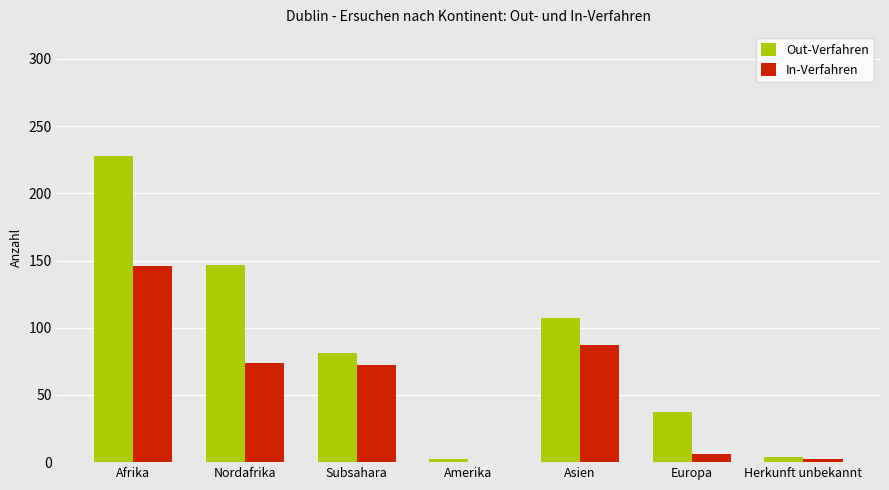

Reading left to right, extract all data points from this chart.

Out-Verfahren: Afrika=228	Nordafrika=147	Subsahara=81	Amerika=2	Asien=107	Europa=37	Herkunft unbekannt=4
In-Verfahren: Afrika=146	Nordafrika=74	Subsahara=72	Amerika=0	Asien=87	Europa=6	Herkunft unbekannt=2